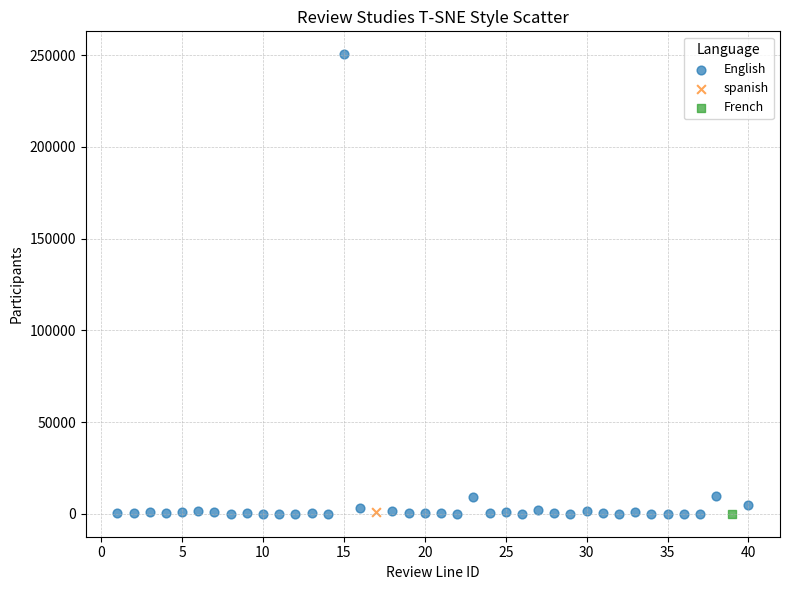

What are all the series names shown in the legend?

English, spanish, French